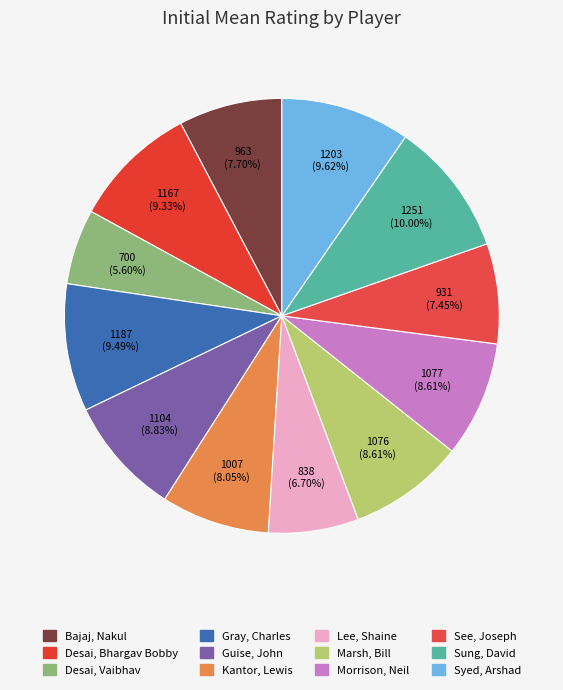

Does See, Joseph account for over 50% of the chart?

No